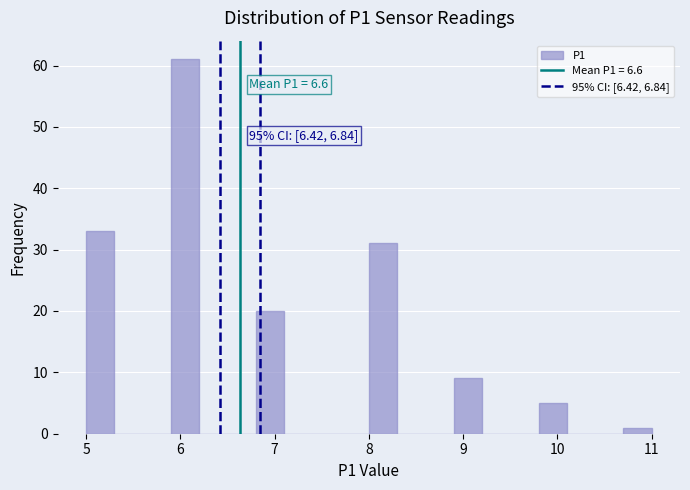

Around what value on the x-axis is the tallest bar? Give the approximate position of its centre, as read against the axis.

6.1